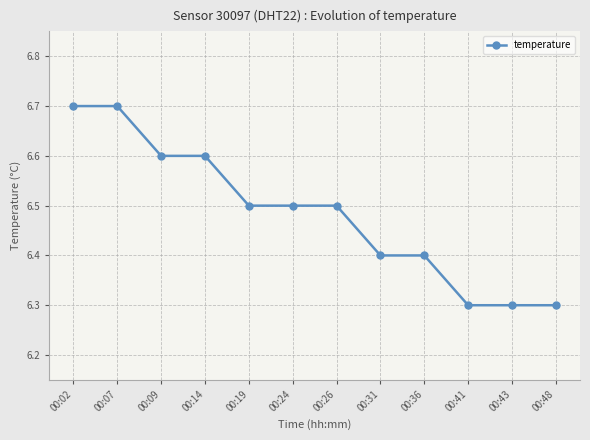

What is the maximum value shown in the chart?

6.7